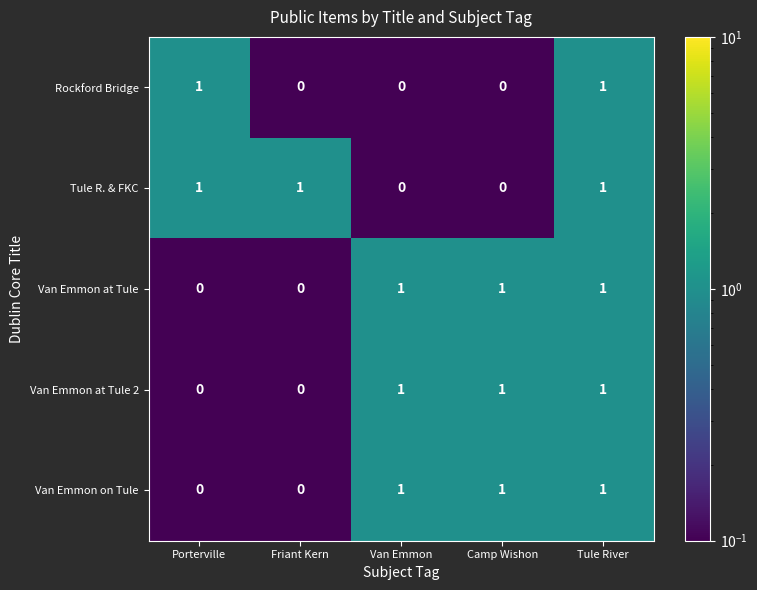

What is the minimum value shown in the chart?

0